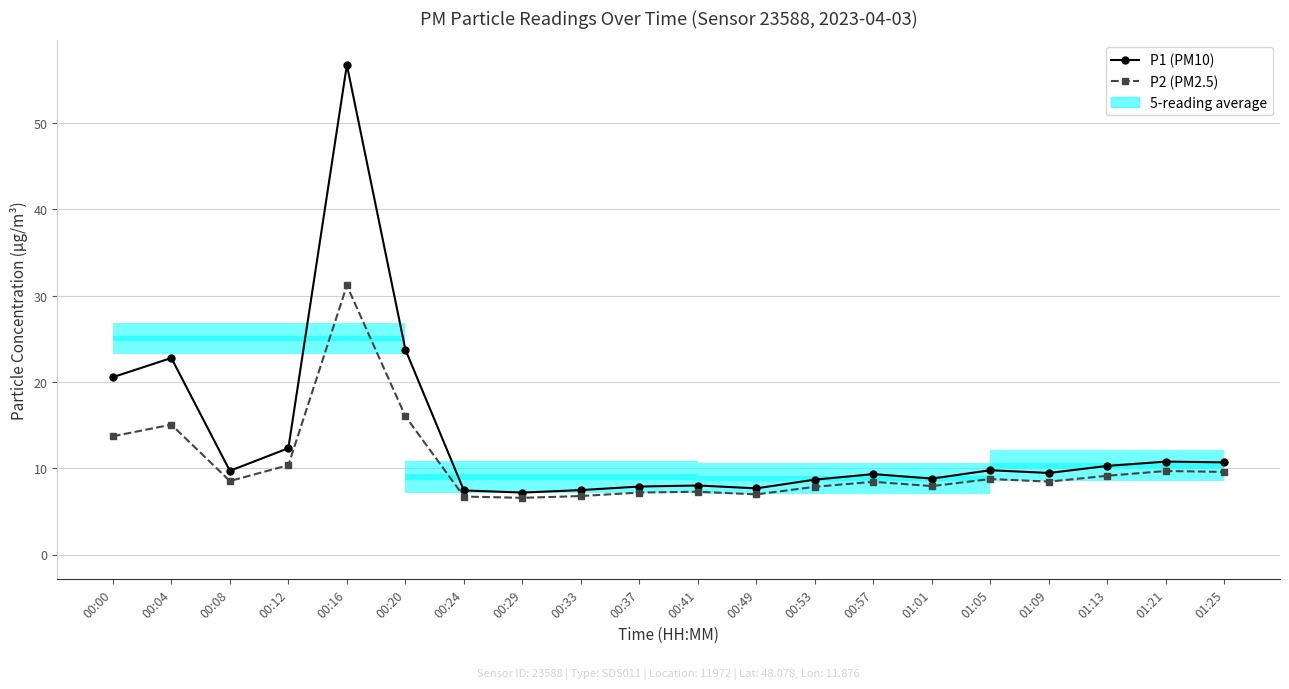

Where is P1 (PM10) nearest to the value 31?

00:20